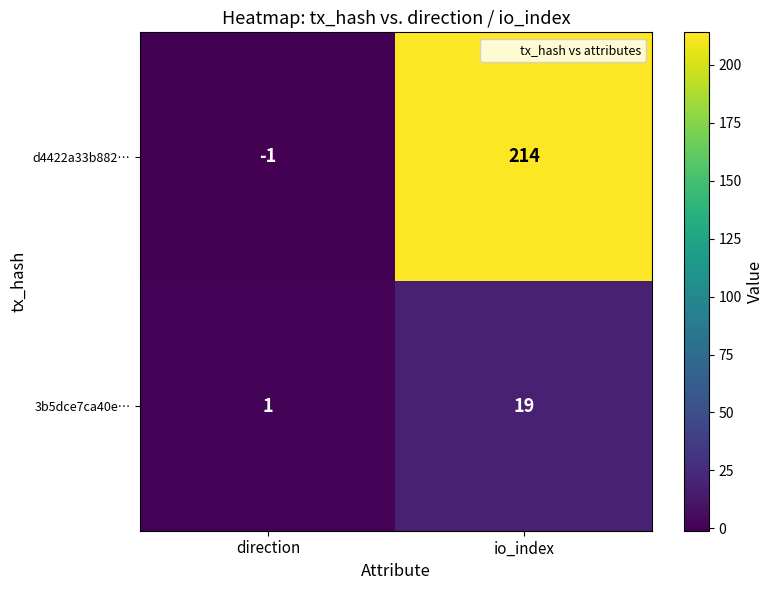

Rank the series at io_index from lowest to highest value.

3b5dce7ca40e…, d4422a33b882…